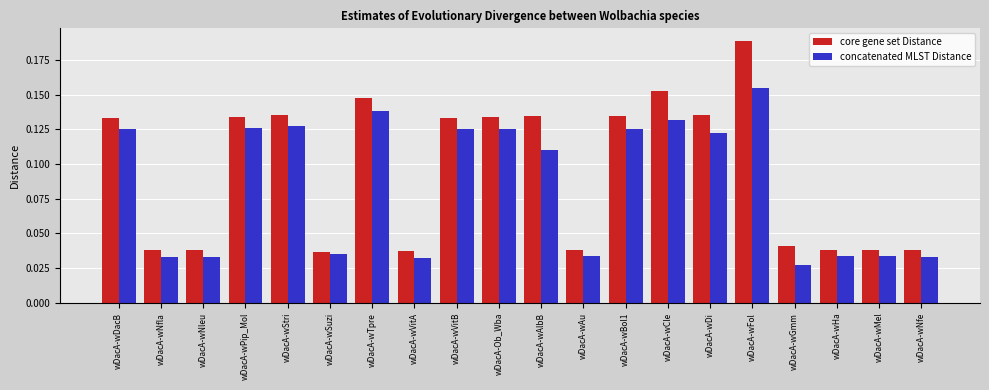

What is the sum of all core gene set Distance values?

1.9